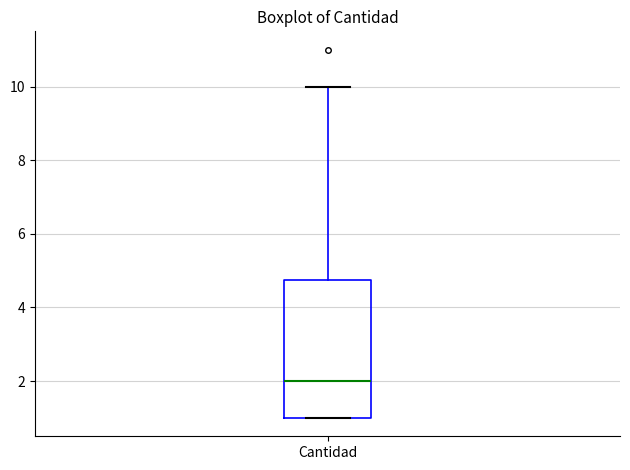

Transcribe this box plot: give where the median line is, the range the box spans, and where the two whiskers end, as read against the y-axis. The values are not printed on the chart, so give them approximately, as read against the axis.

median 2.0, box 1.0 to 4.8, whiskers 1.0 to 10.0